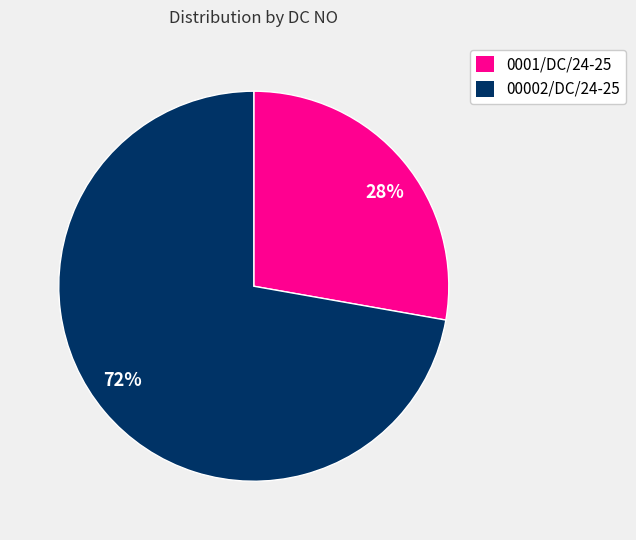

How many slices are in this pie chart?

2